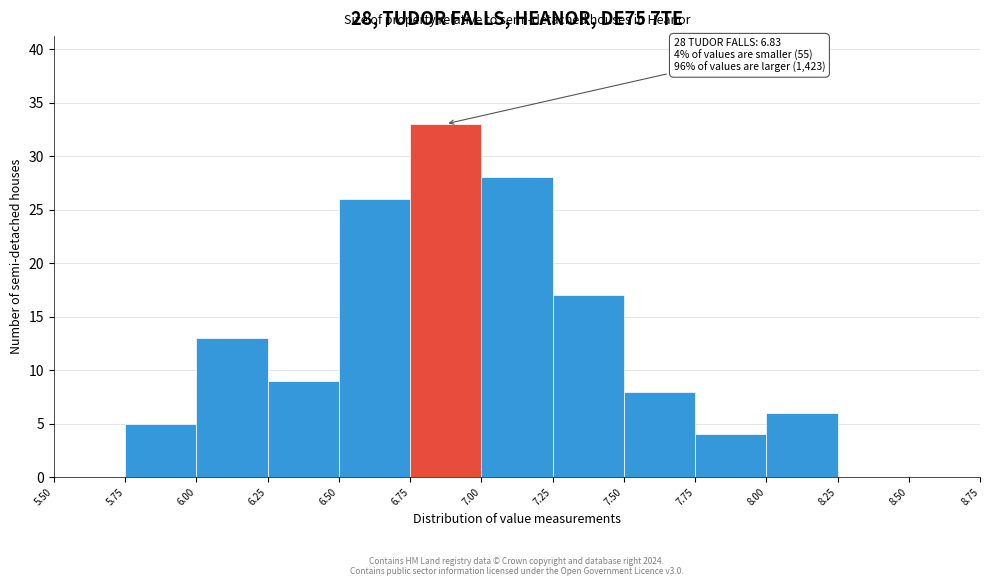

Over which range of the x-axis is the bar tallest?

6.75 to 7.00